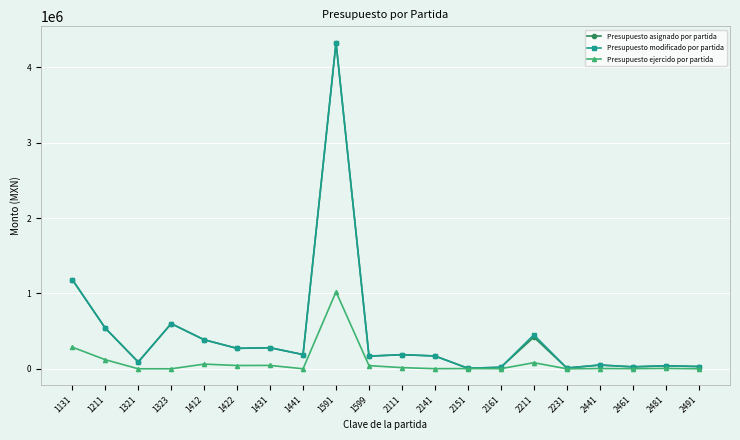

Where is Presupuesto modificado por partida nearest to the value 2167039?

1131